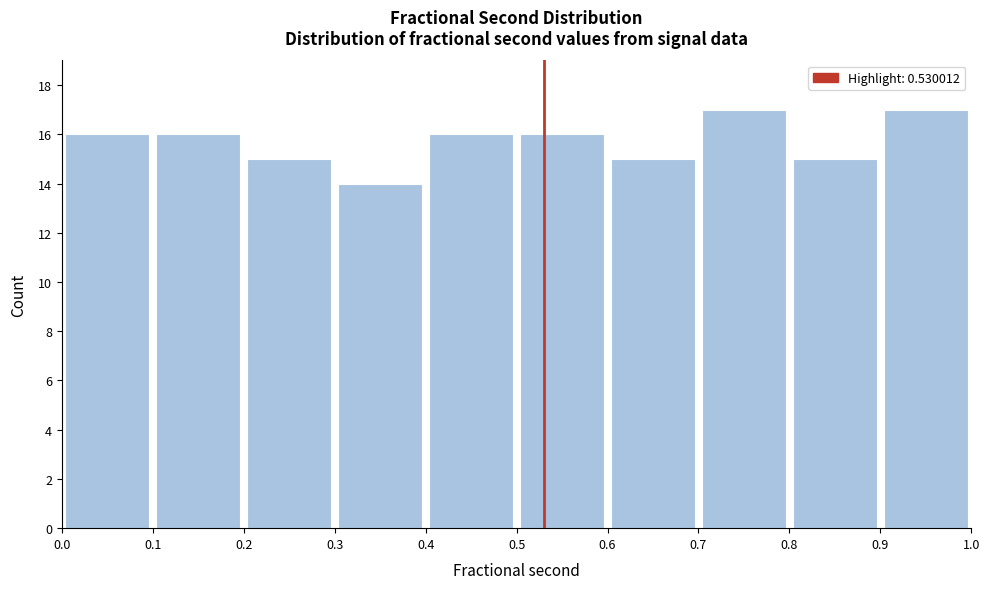

What is the height of the bar covering 0.9 to 1.0 on the x-axis? The values are not printed on the chart, so give them approximately, as read against the axis.

17